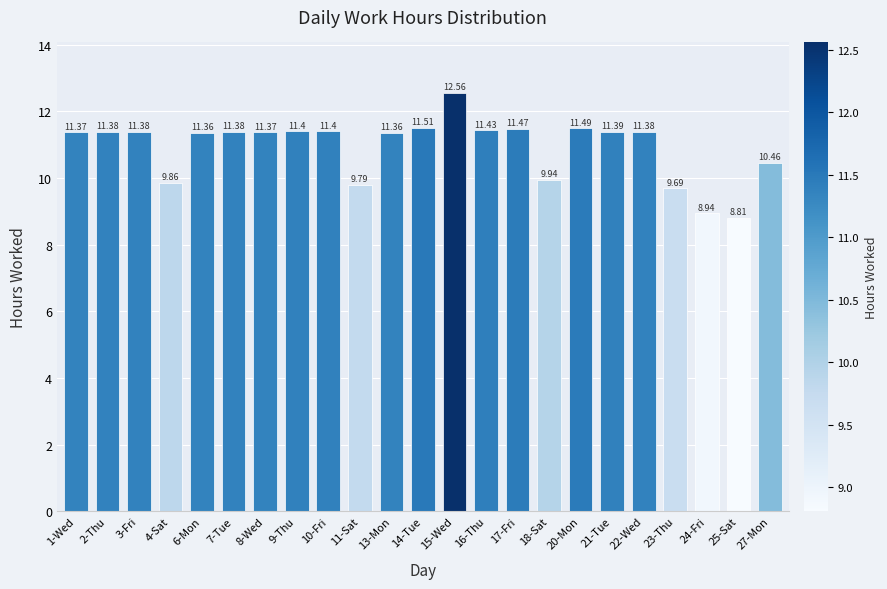

The chart shows a value of 19.4 at 1-Wed. True or false?

False